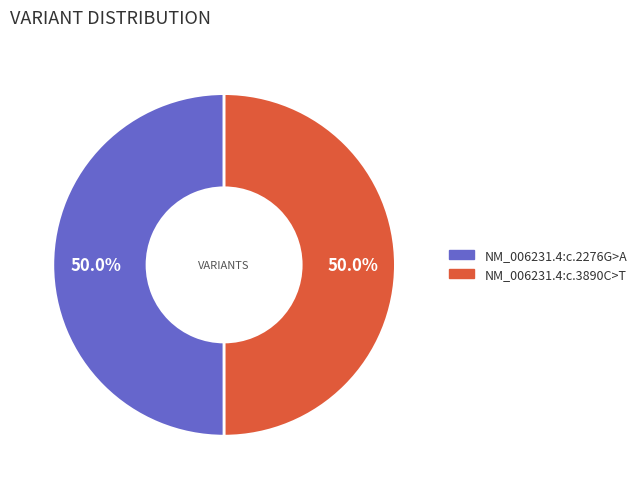

What is the ratio of the value at NM_006231.4:c.2276G>A to the value at NM_006231.4:c.3890C>T?

1.0